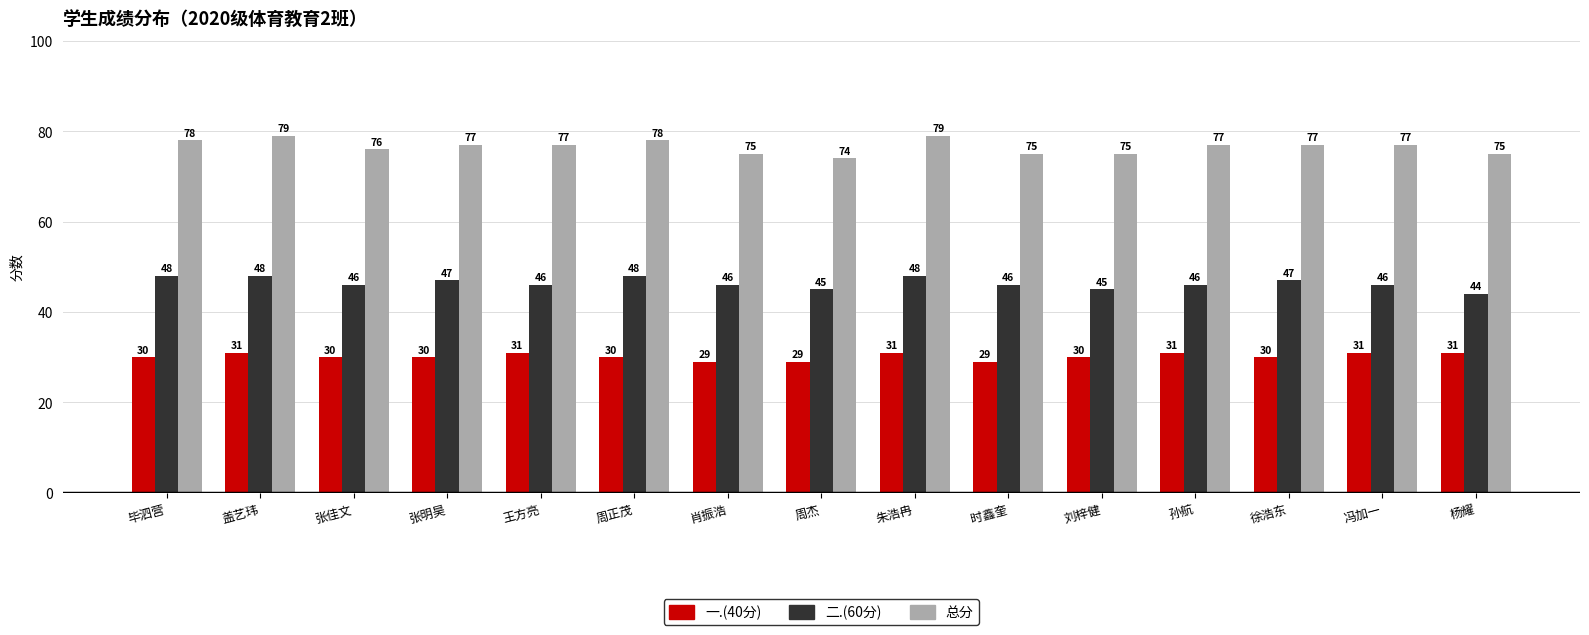

Reading right to left, what are all the values shown in this chart?

一.(40分): 31	31	30	31	30	29	31	29	29	30	31	30	30	31	30
二.(60分): 44	46	47	46	45	46	48	45	46	48	46	47	46	48	48
总分: 75	77	77	77	75	75	79	74	75	78	77	77	76	79	78